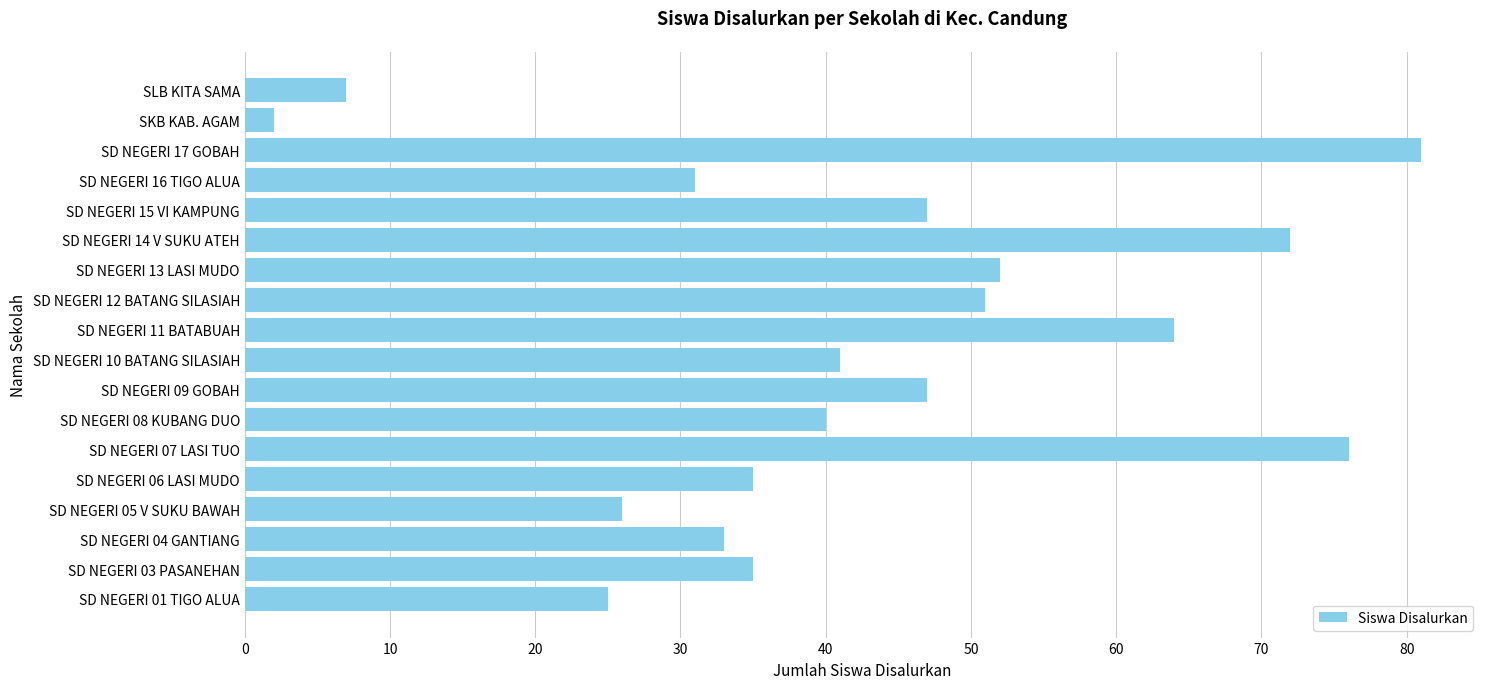

Approximately how many times larger is the value at SD NEGERI 13 LASI MUDO compared to SD NEGERI 10 BATANG SILASIAH?

1.3